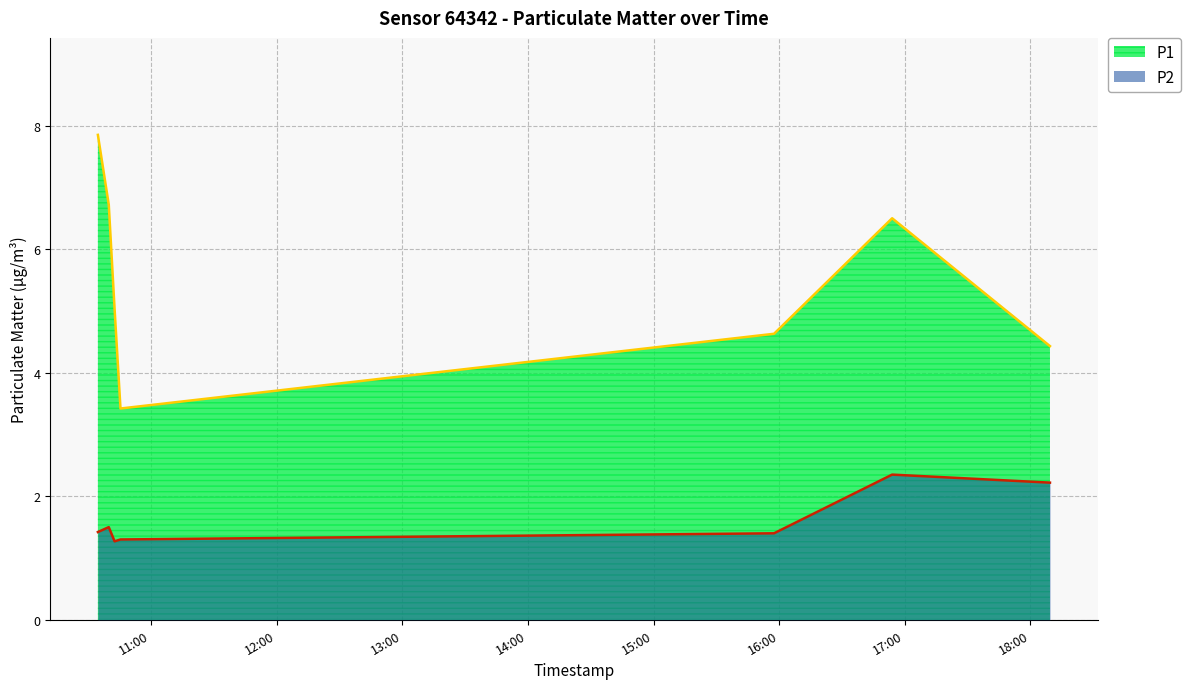

Is it true that P1 equals 4.6 at 2023-02-26T15:57:33?

True